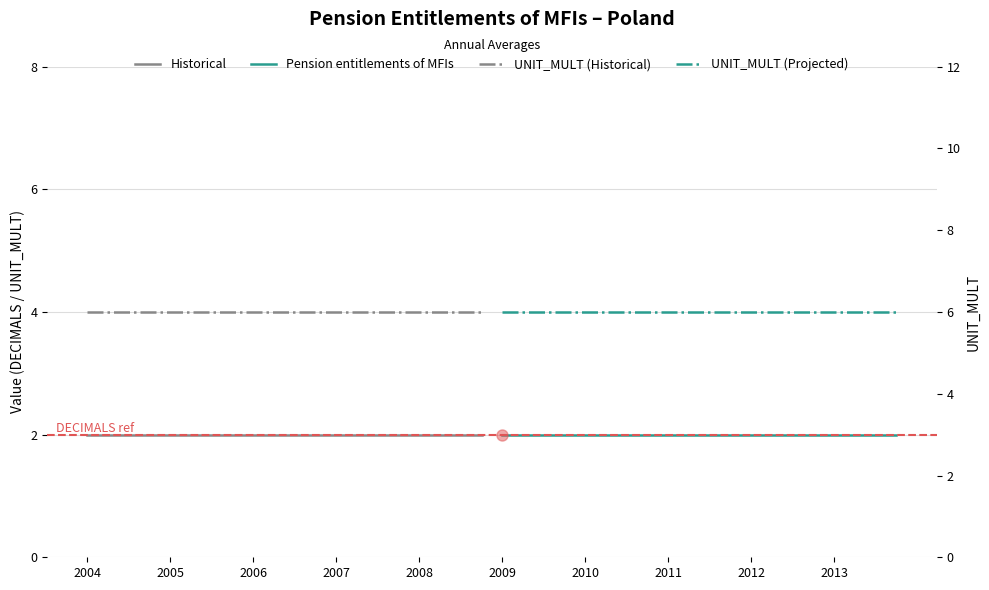

Rank the series by their maximum value, from highest to lowest.

UNIT_MULT (Historical), UNIT_MULT (Projected), Historical, Pension entitlements of MFIs